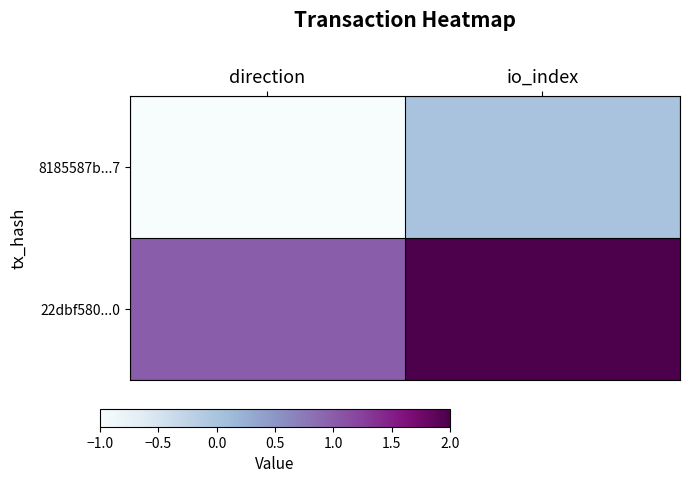

Rank the series at io_index from lowest to highest value.

8185587b...7, 22dbf580...0